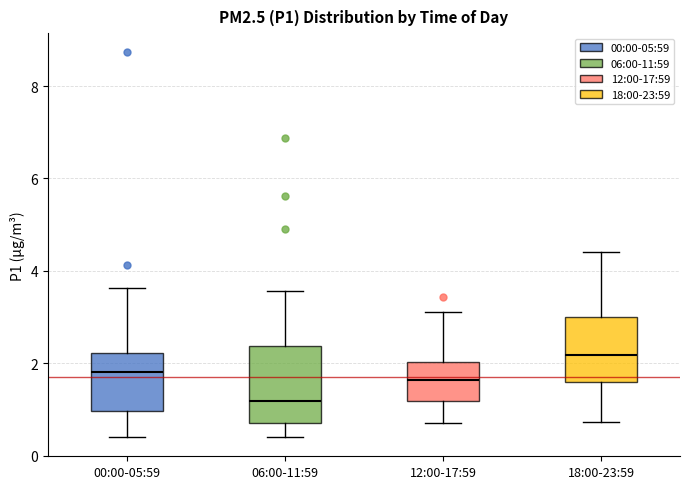

Which box is the tallest, from its lower edge to its upper edge?

06:00-11:59